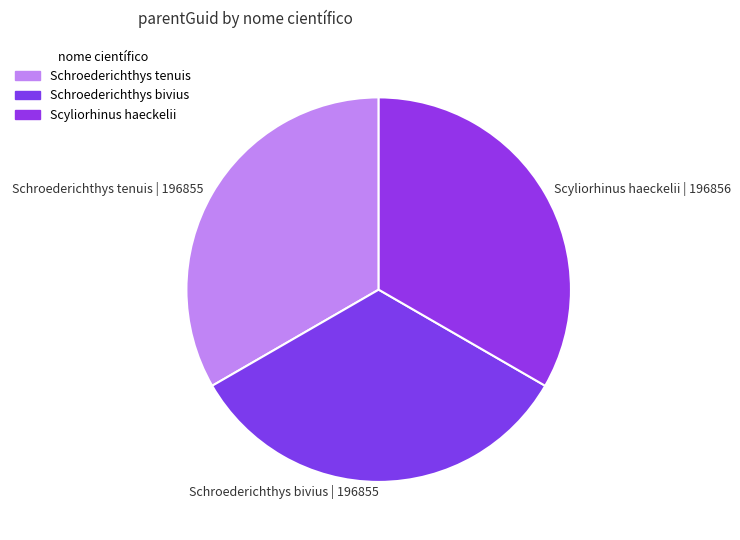

Does any single category account for the majority?

No